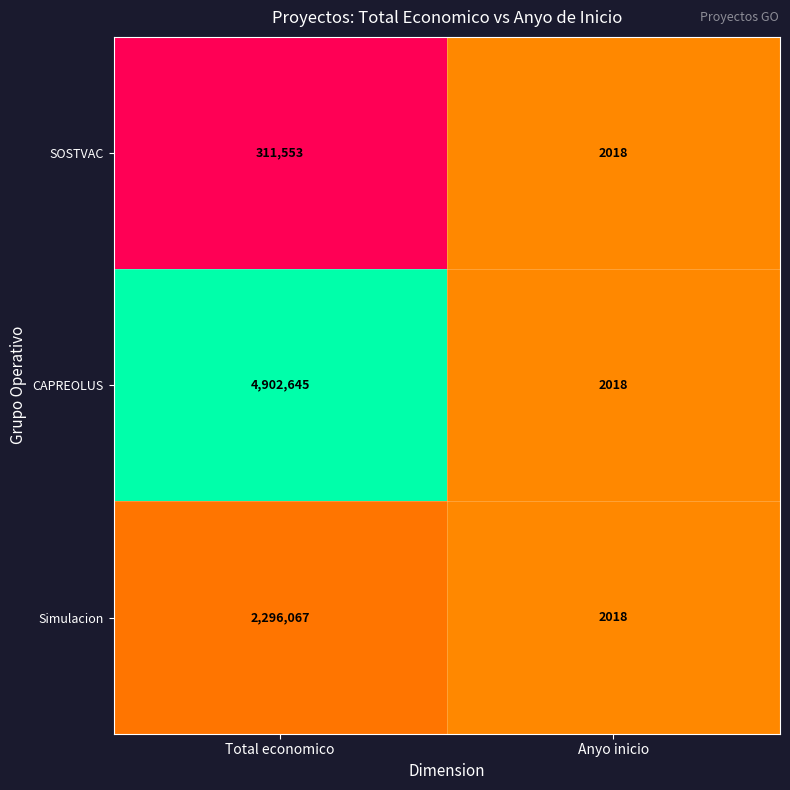

At which category is the sum across all series the highest?

Total economico